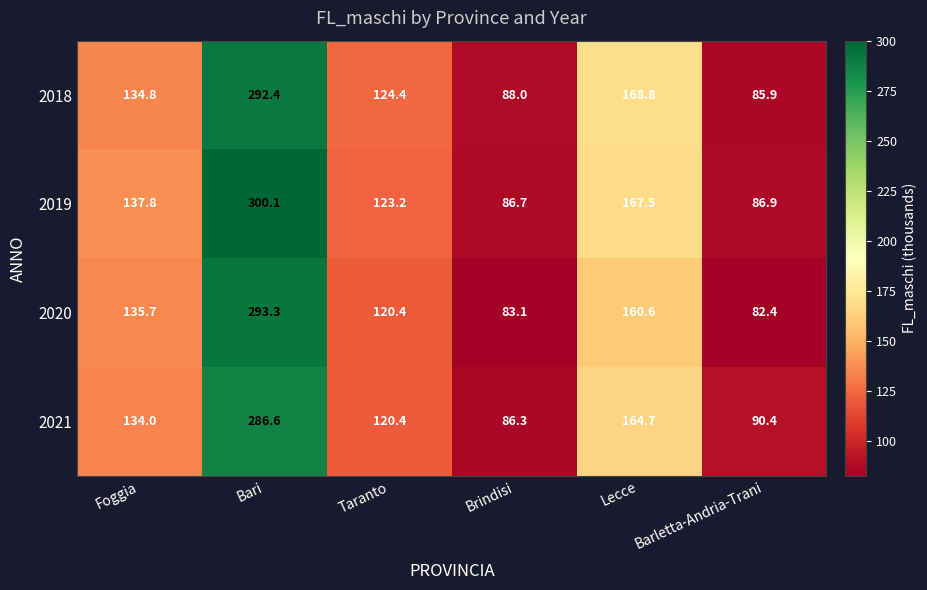

Rank the series by their average value, from highest to lowest.

2019, 2018, 2021, 2020